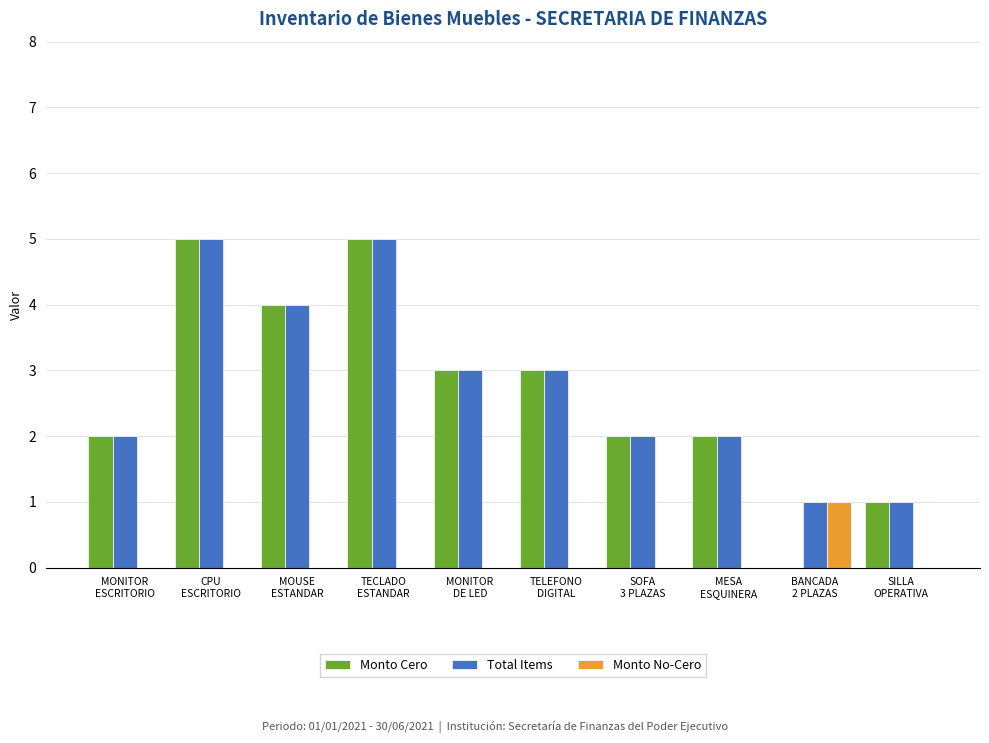

What are all the series names shown in the legend?

Monto Cero, Total Items, Monto No-Cero